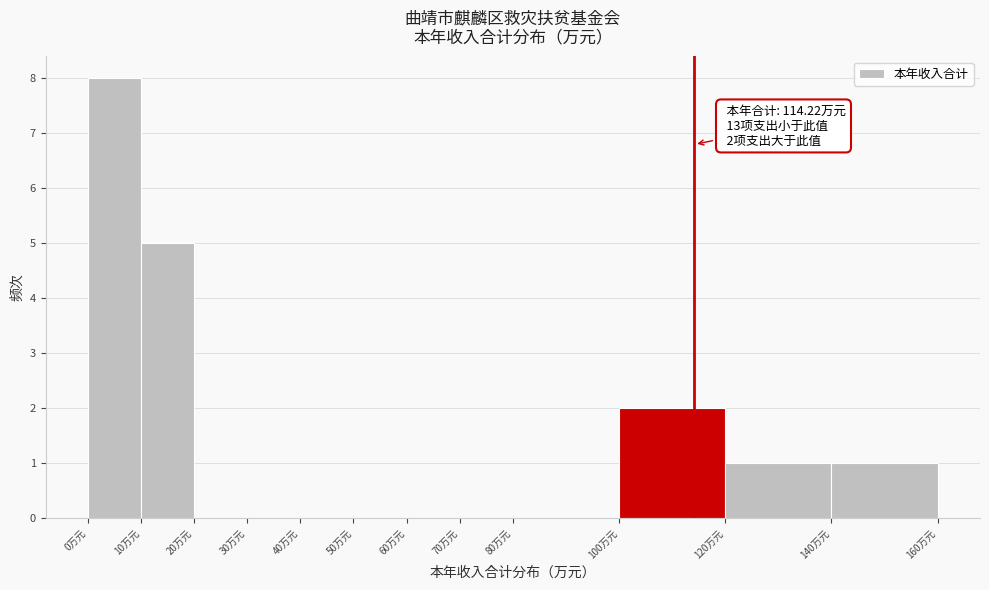

Which range on the x-axis has the tallest bar?

0 to 10